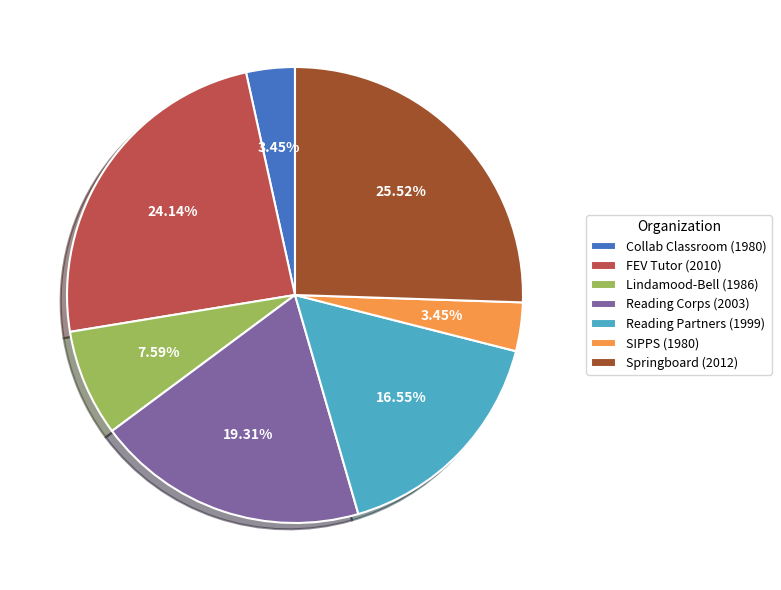

Is there any slice that represents more than half of the pie?

No